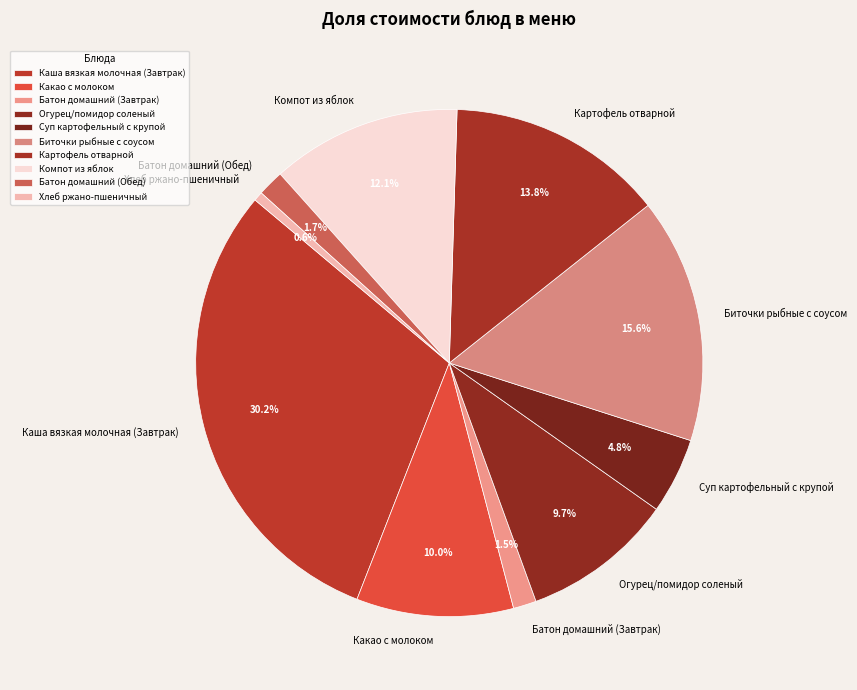

Combined, what portion of the pie is Картофель отварной and Компот из яблок?

25.9%